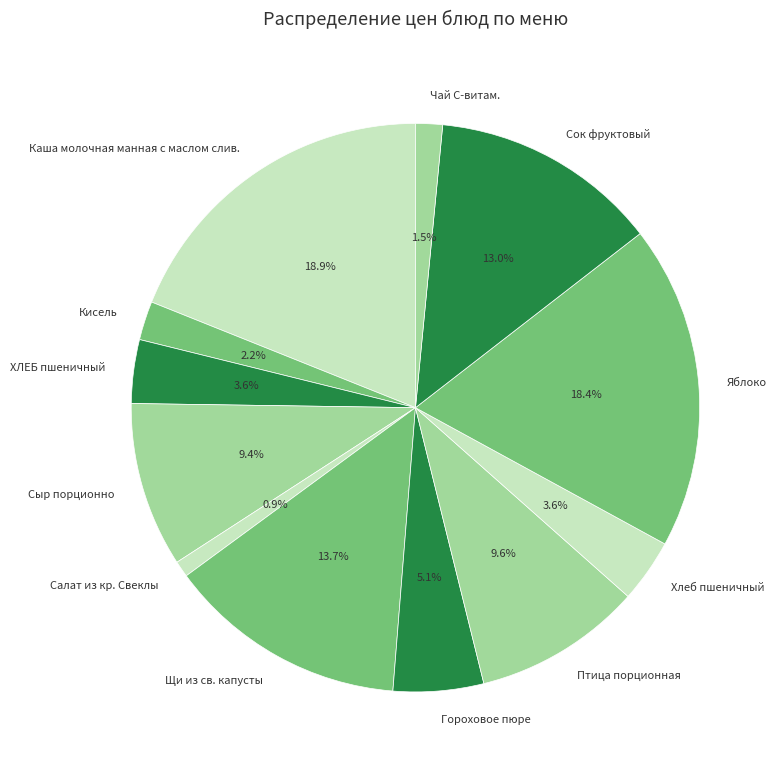

How many slices are in this pie chart?

12